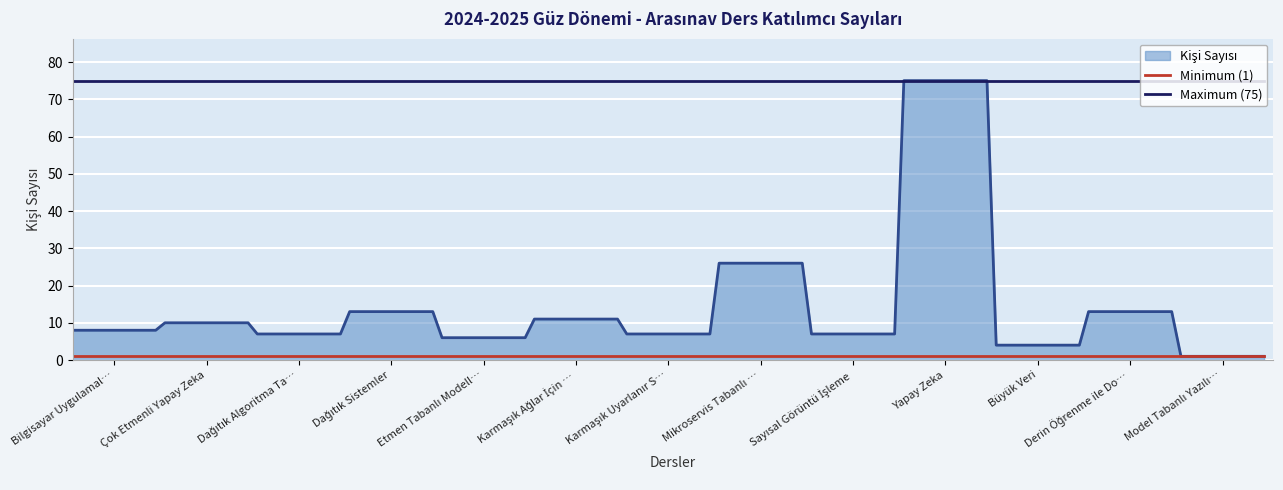

Which has a higher value, Çok Etmenli Yapay Zeka or Bilgisayar Uygulamal…?

Çok Etmenli Yapay Zeka